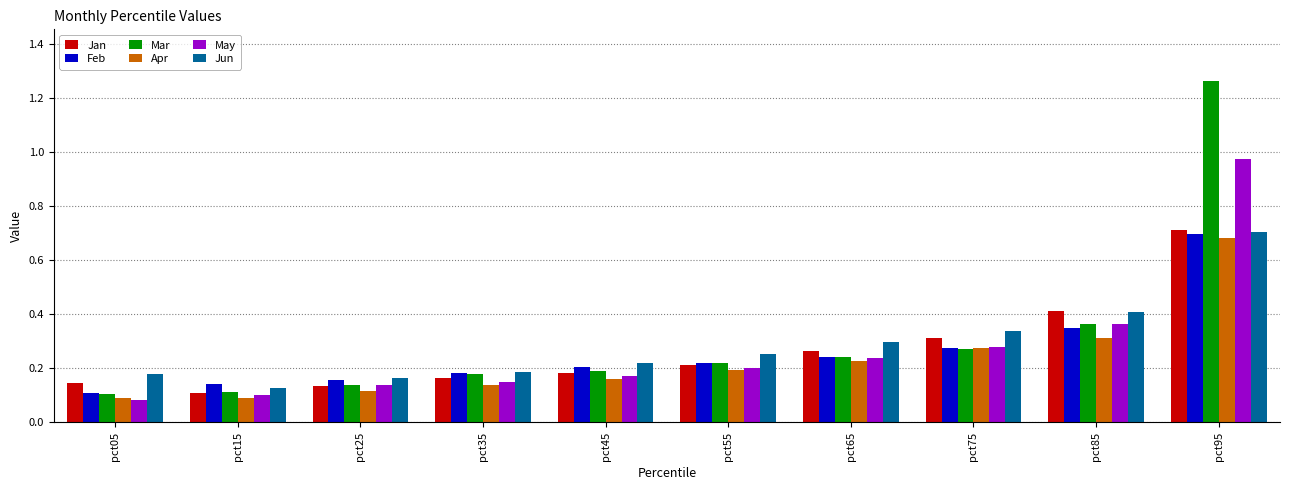

Which series has the largest range (max minus min)?

Mar